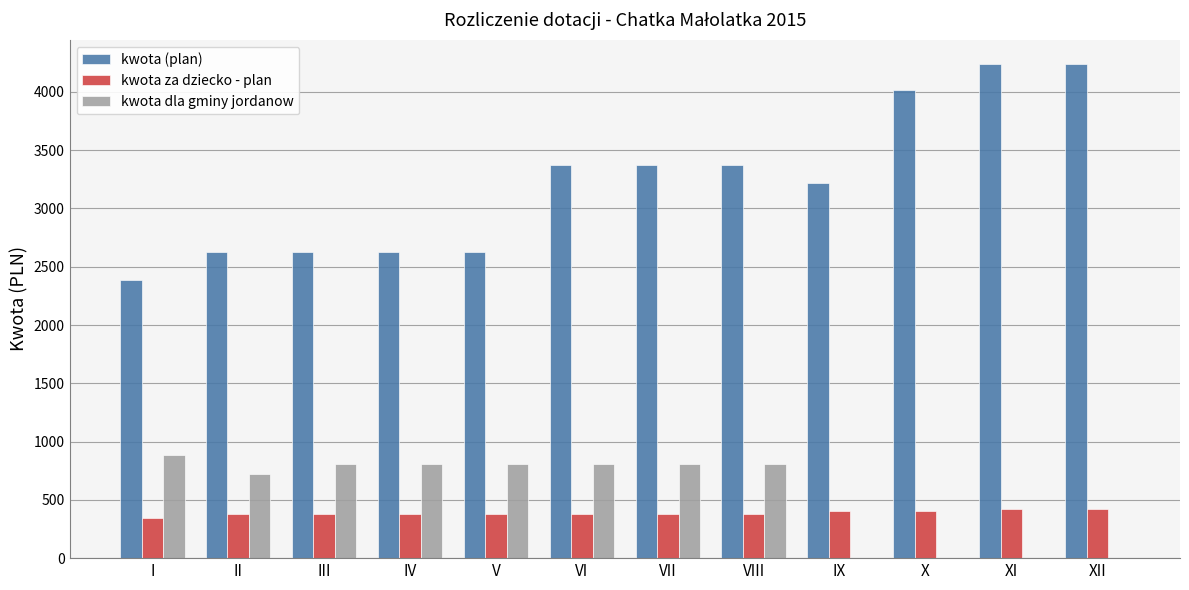

What is the highest value of the kwota dla gminy jordanow series?

884.8